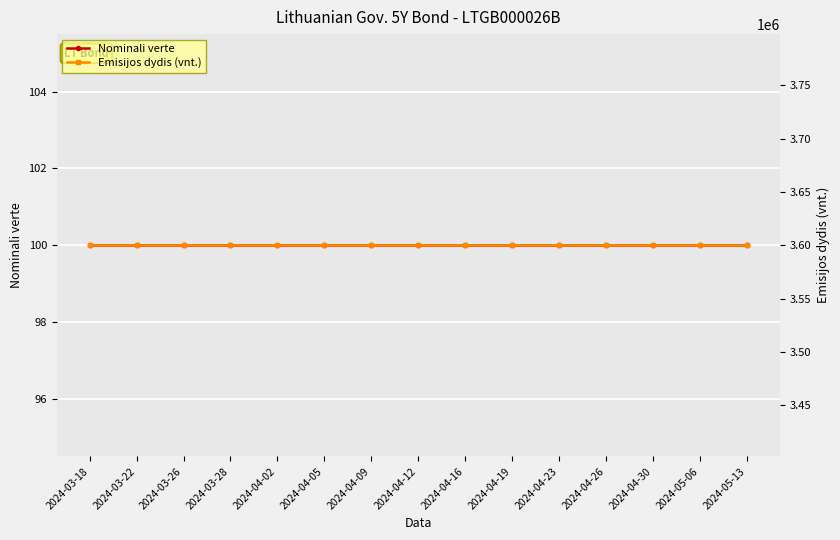

What is the difference between the highest and lowest values at 2024-04-26?

3599900